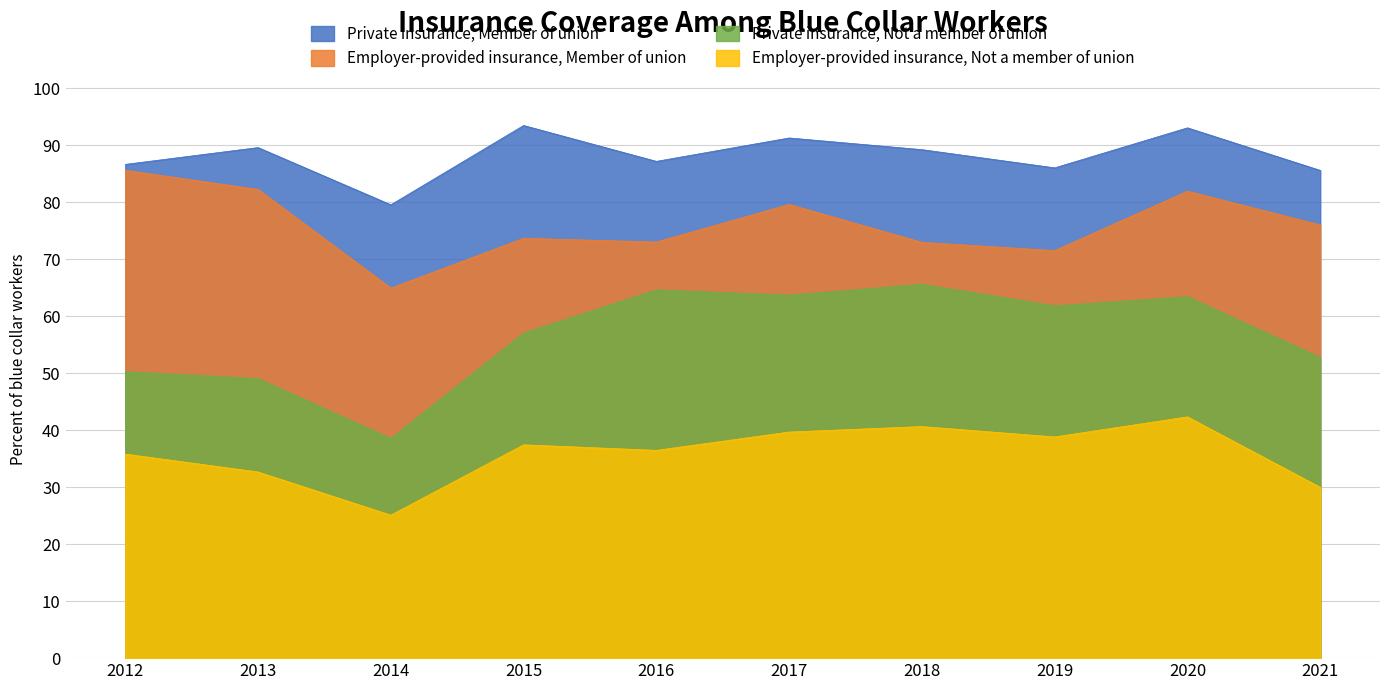

Between 2013 and 2018, which is larger?

2013